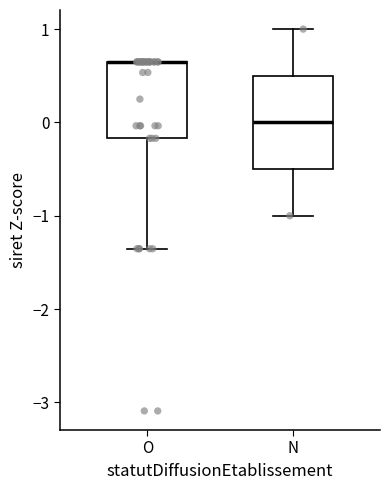

Which box is the tallest, from its lower edge to its upper edge?

N